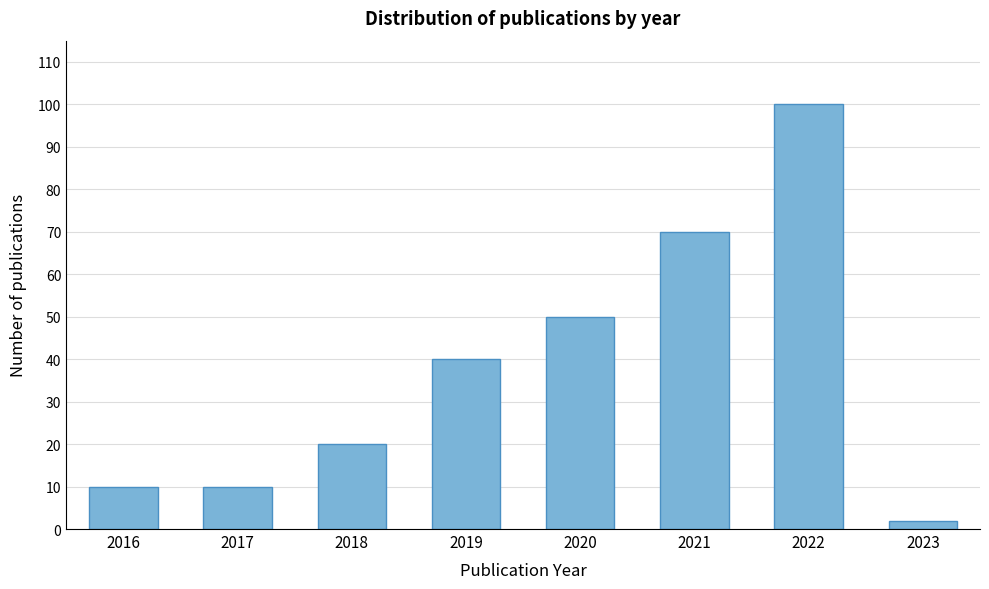

Reading right to left, transcribe all the data shown in this chart.

2023=2	2022=100	2021=70	2020=50	2019=40	2018=20	2017=10	2016=10